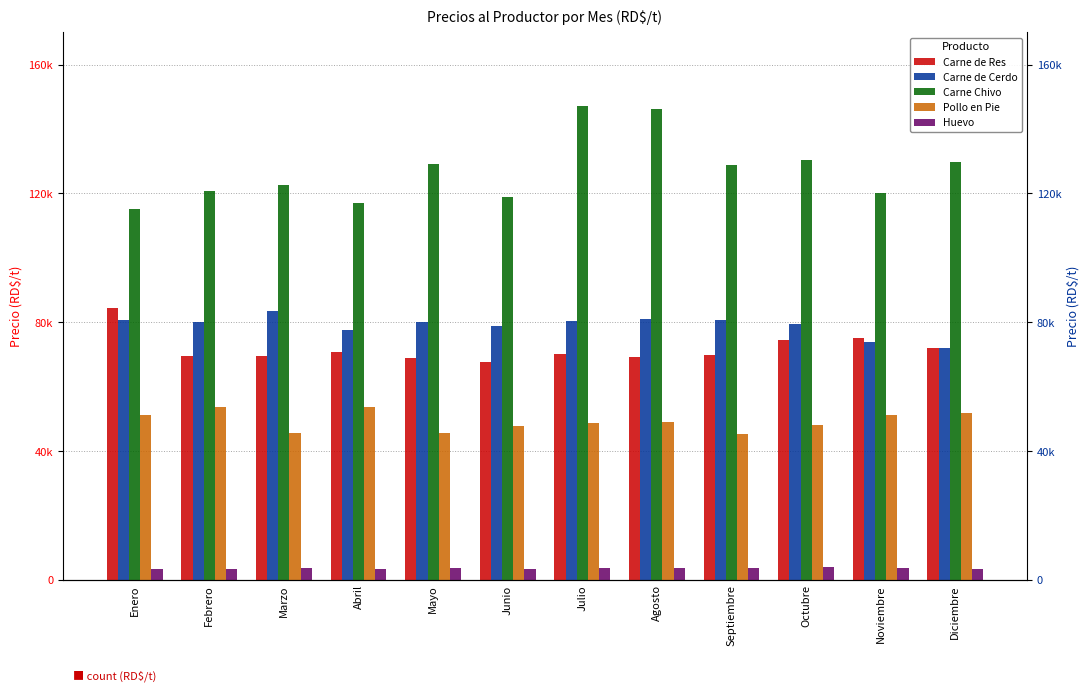

What is the difference between the highest and lowest values at Marzo?

118827.8